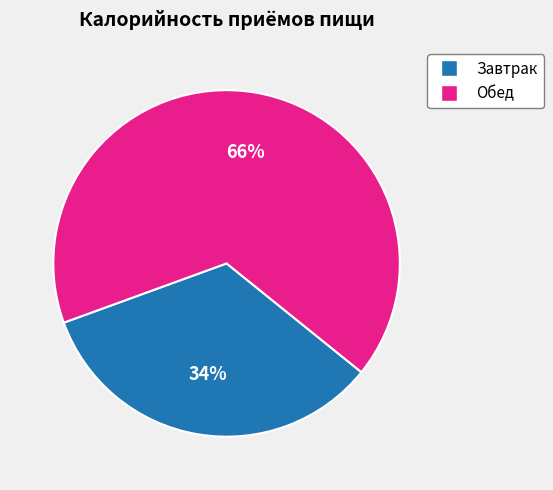

What is the ratio of the value at Завтрак to the value at Обед?

0.5